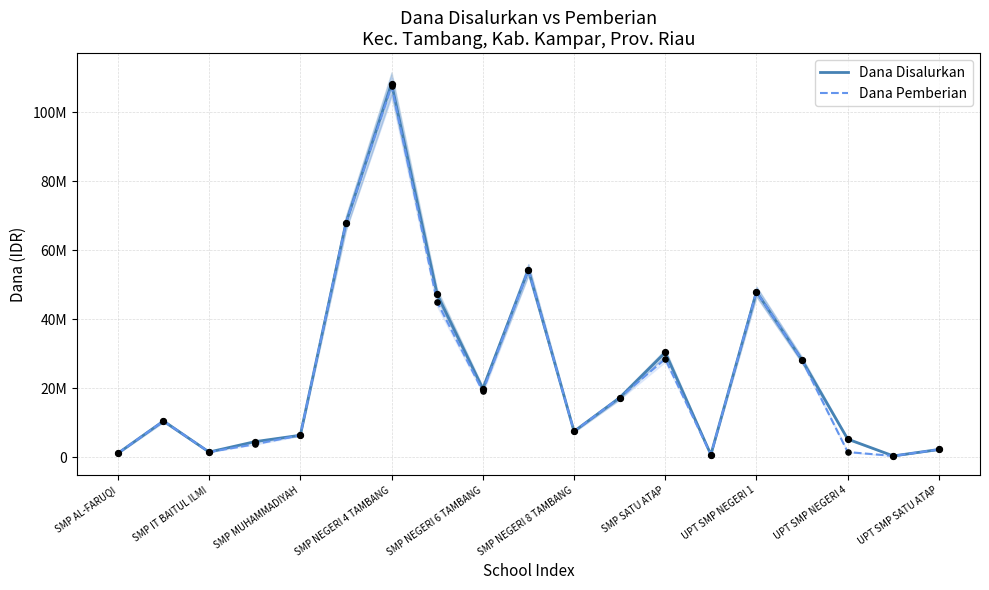

Which series contains the highest Y value?

Dana Disalurkan